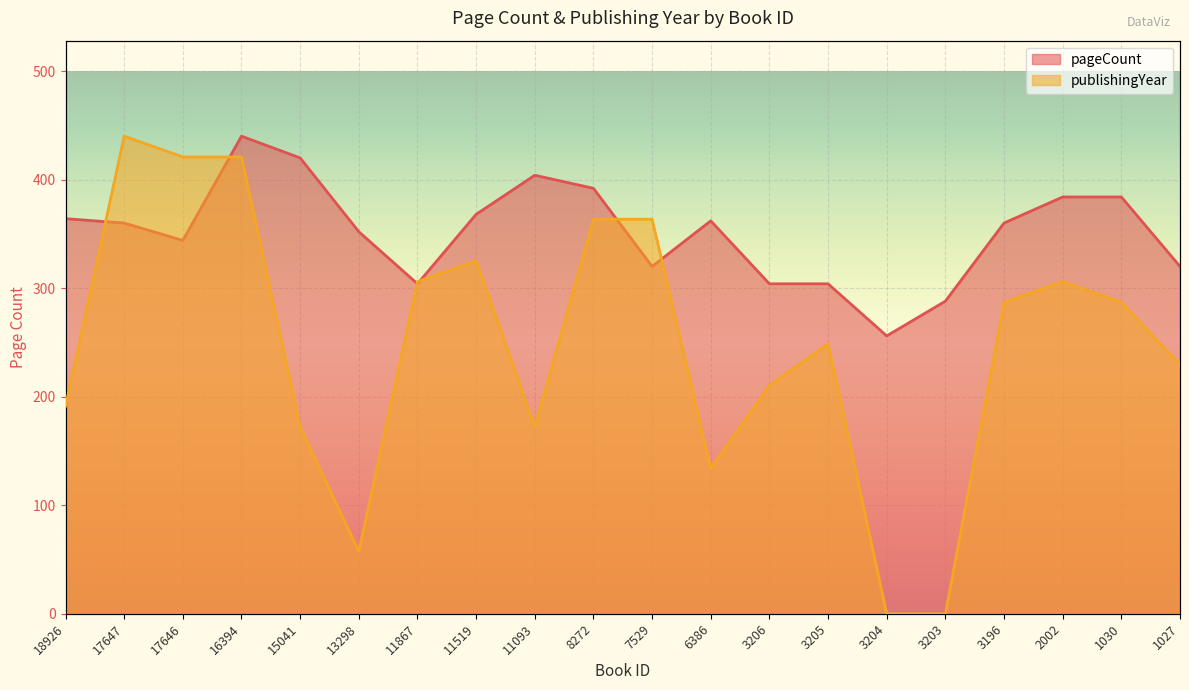

Reading left to right, extract all data points from this chart.

pageCount: 364.0	360.0	344.0	440.0	420.0	352.0	304.0	368.0	404.0	392.0	320.0	362.0	304.0	304.0	256.0	288.0	360.0	384.0	384.0	320.0
publishingYear: 191.3	440.0	420.9	420.9	172.2	57.4	306.1	325.2	172.2	363.5	363.5	133.9	210.4	248.7	0.0	0.0	287.0	306.1	287.0	229.6